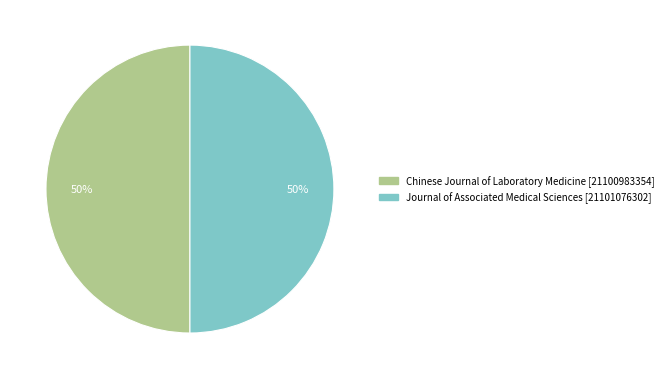

The Journal of Associated Medical Sciences slice represents 43% of the pie. True or false?

False